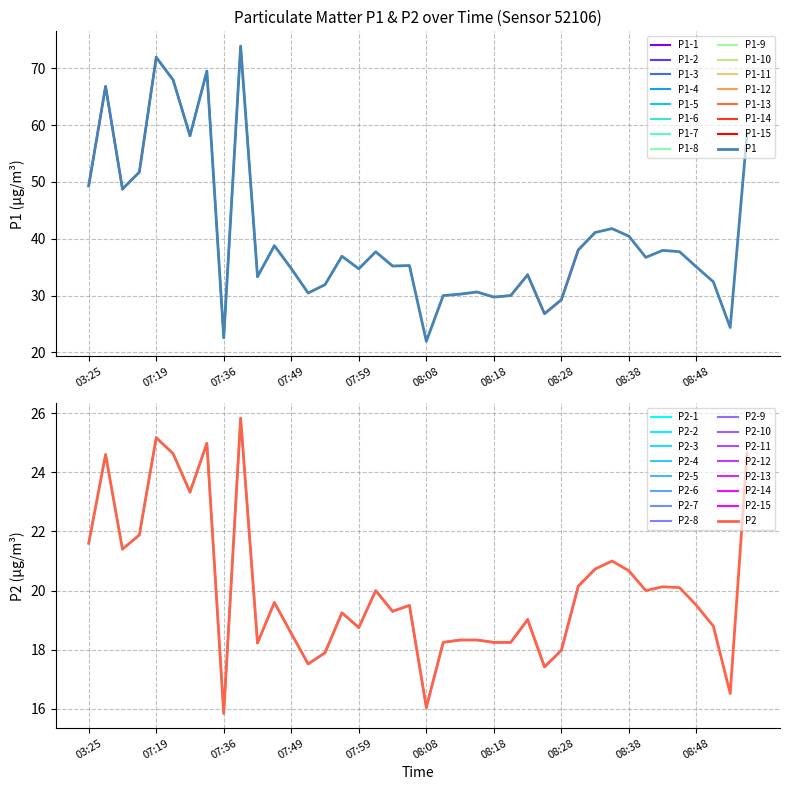

Between 13 and 18, which series saw the biggest shift?

P1